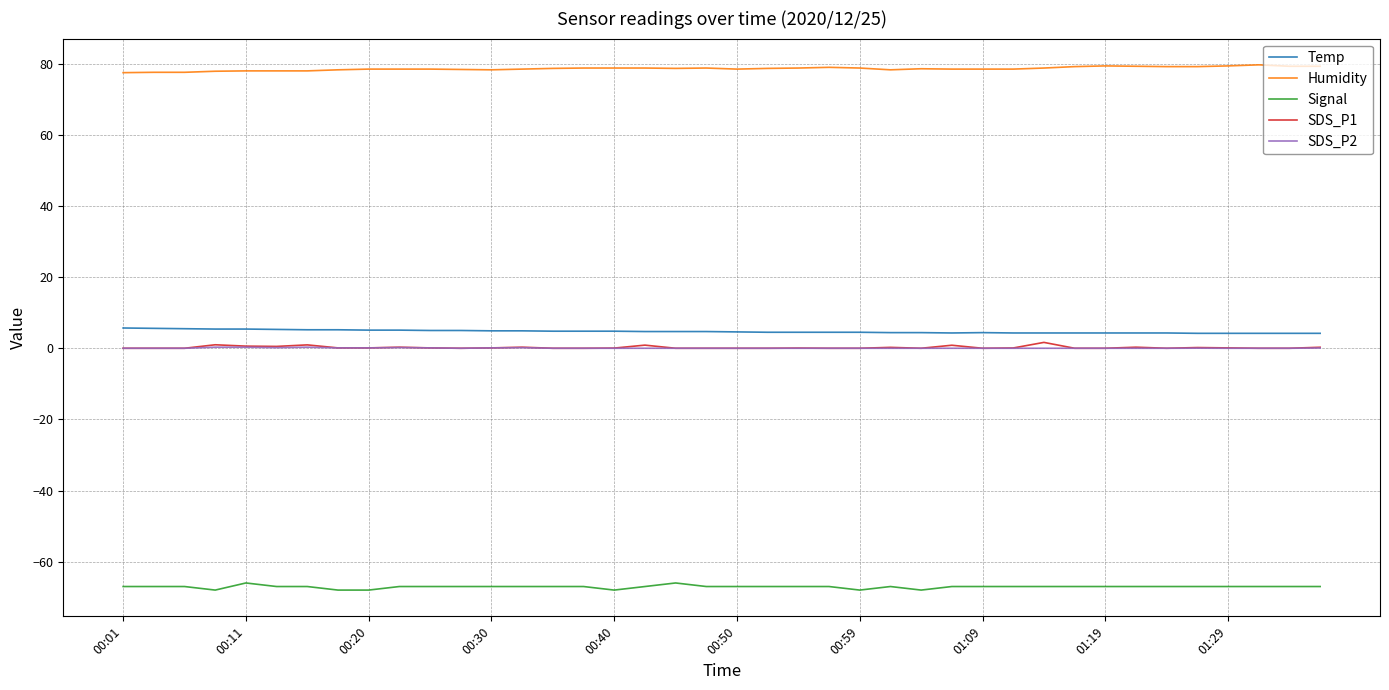

Which series has the largest total across all categories?

Humidity